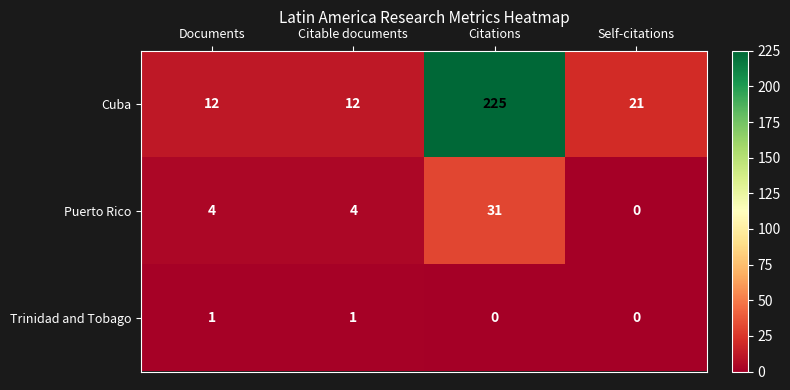

Rank the series by their maximum value, from lowest to highest.

Trinidad and Tobago, Puerto Rico, Cuba